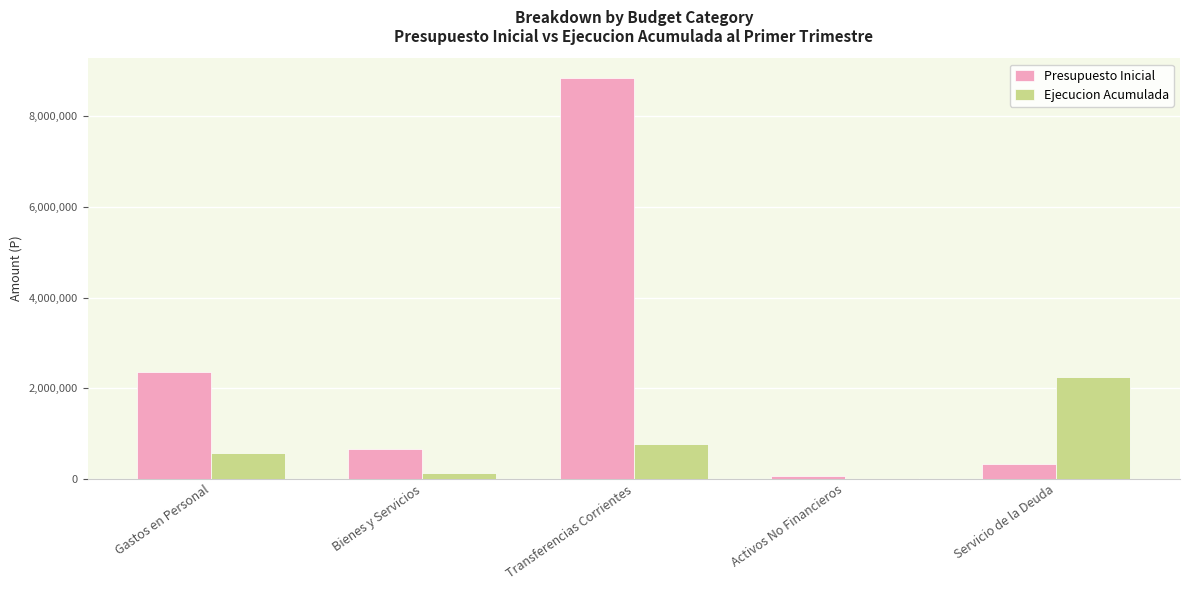

Reading left to right, list all the values displayed in this chart.

Presupuesto Inicial: Gastos en Personal=2360323	Bienes y Servicios=655277	Transferencias Corrientes=8840744	Activos No Financieros=67468	Servicio de la Deuda=319623
Ejecucion Acumulada: Gastos en Personal=571198	Bienes y Servicios=137251	Transferencias Corrientes=768834	Activos No Financieros=9483	Servicio de la Deuda=2244968